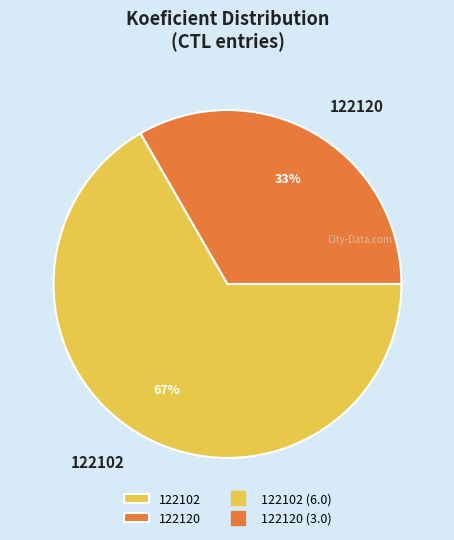

To the nearest percent, what is the average slice percentage?

50%